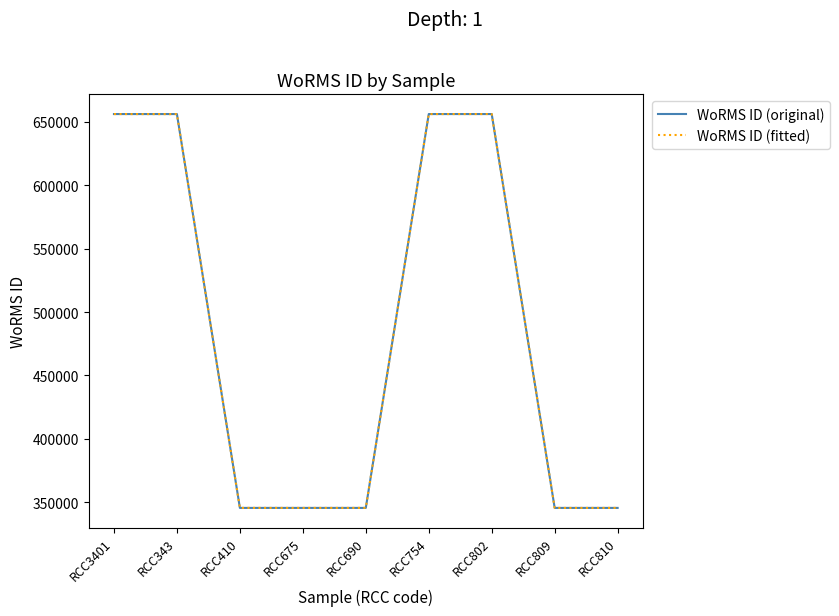

What is the spread (max minus min) of values at RCC343?

66